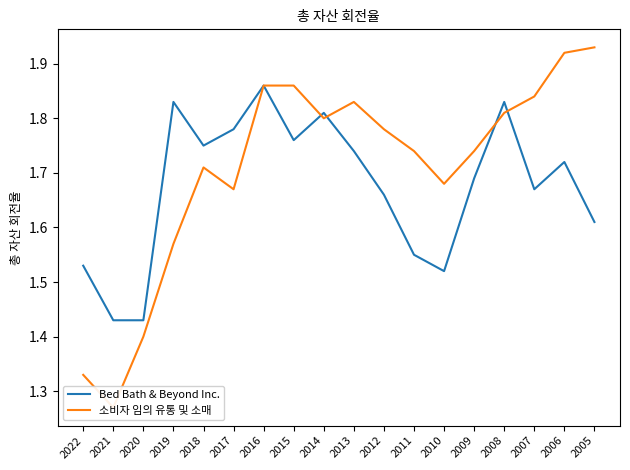

What is the average value of the 소비자 임의 유통 및 소매 series?

1.7